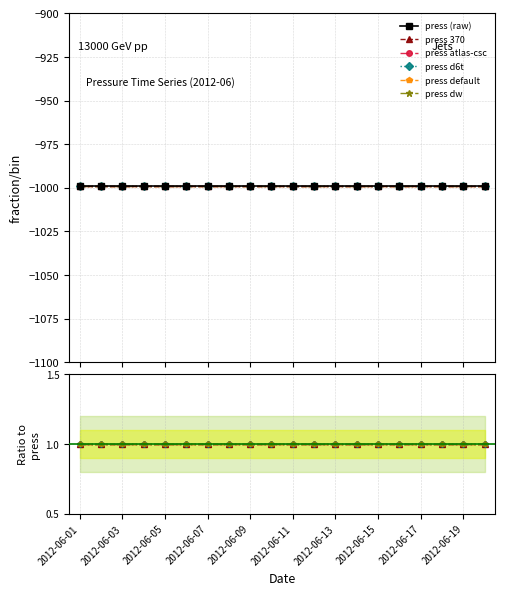

Between 2012-06-11 and 2012-06-05, which is larger?

2012-06-11